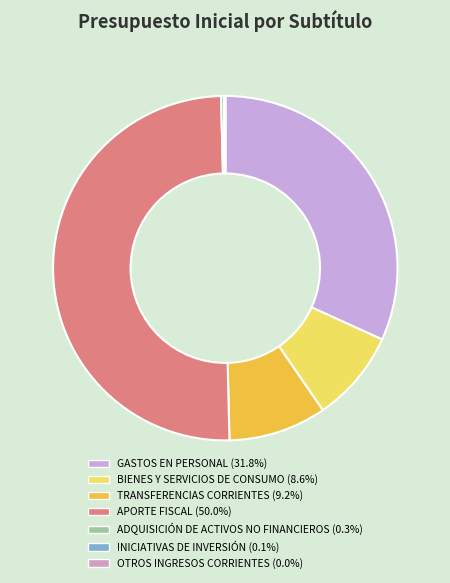

What is the largest slice in the pie chart?

APORTE FISCAL